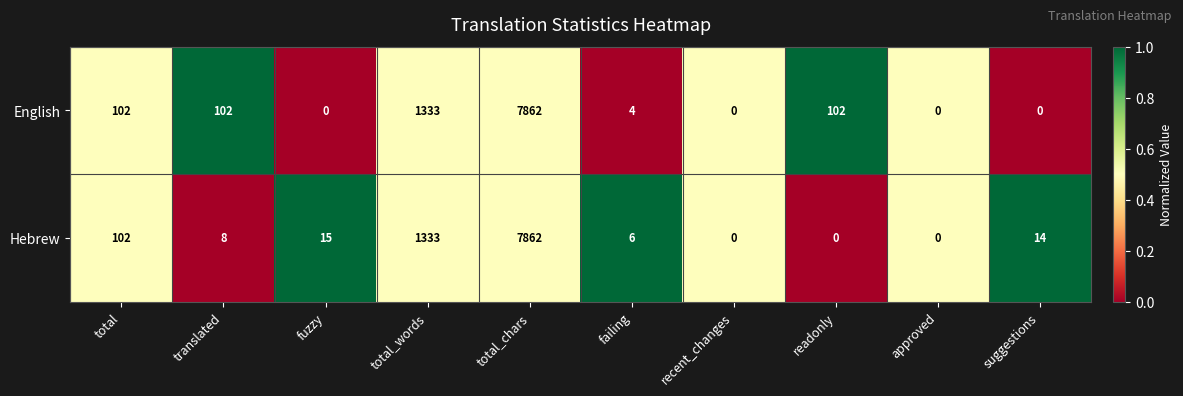

Reading left to right, list all the values displayed in this chart.

English: 102	102	0	1333	7862	4	0	102	0	0
Hebrew: 102	8	15	1333	7862	6	0	0	0	14